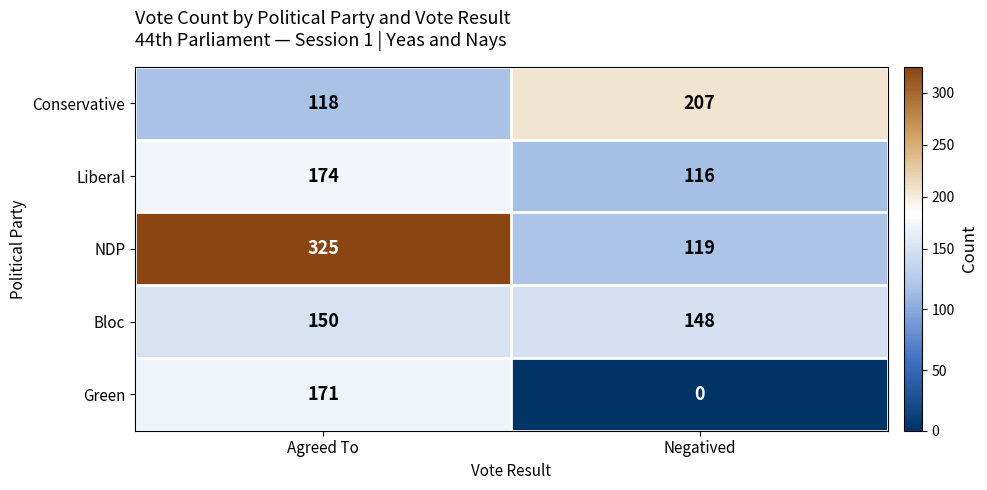

The value of Liberal at Negatived is 50. True or false?

False